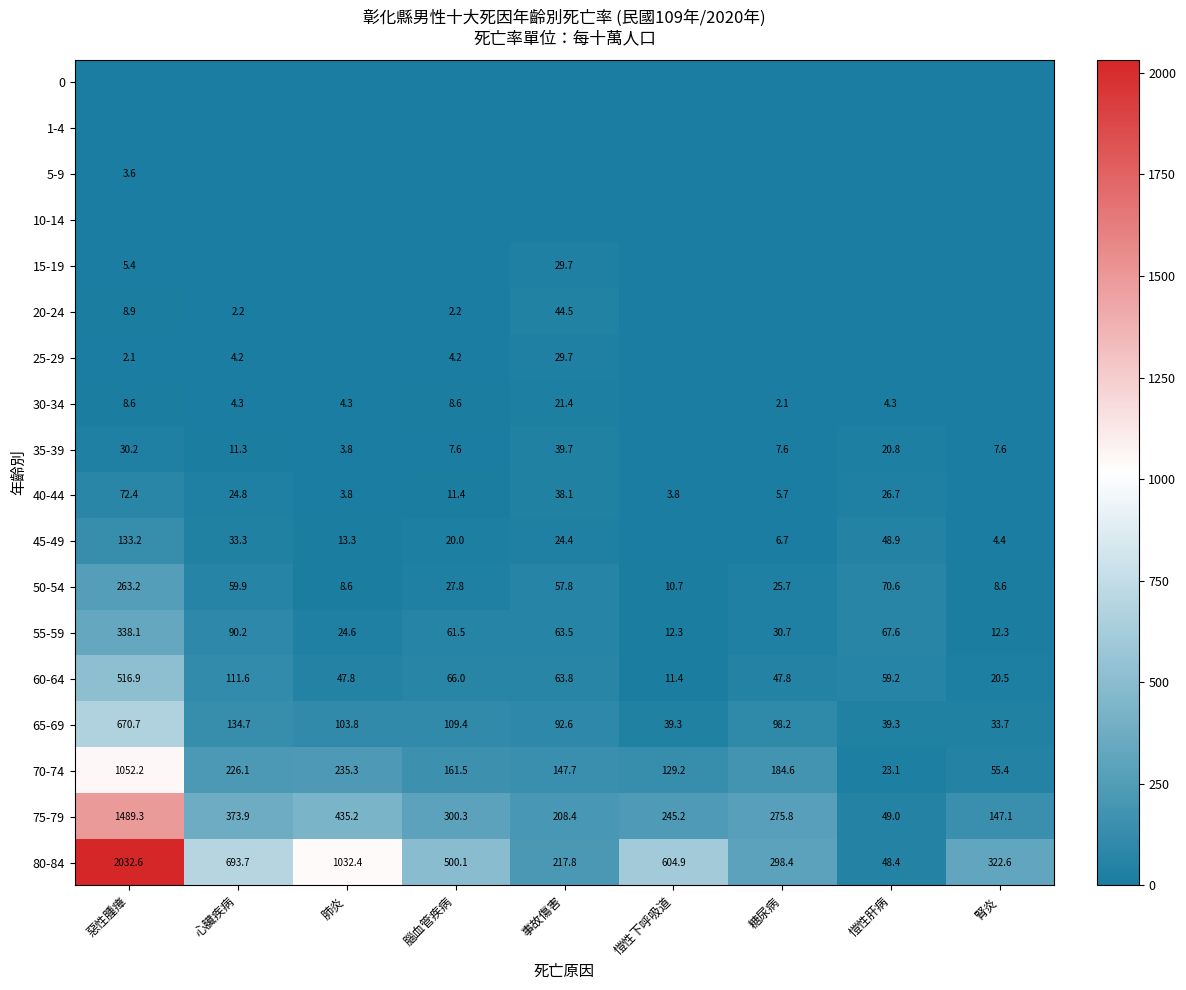

What is the total value across all series at 肺炎?

1912.9